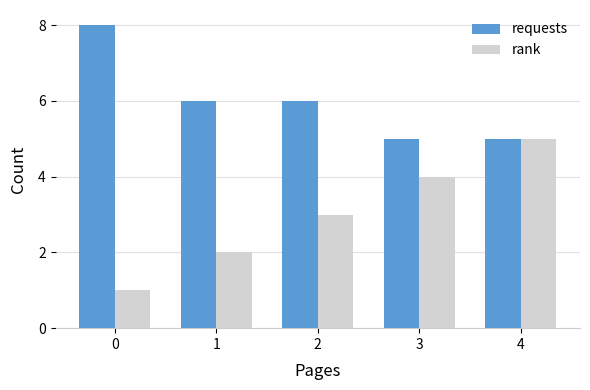

What is the difference between the requests values at 4 and 1?

1